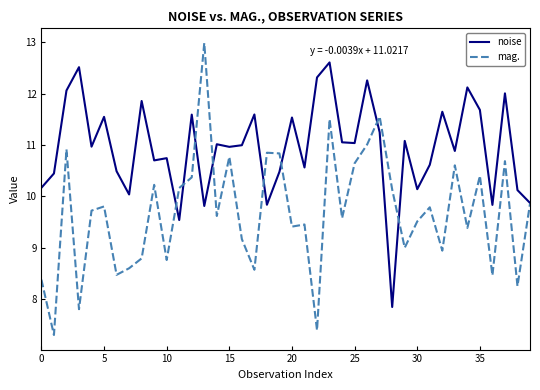

What is the maximum value shown in the chart?

13.0